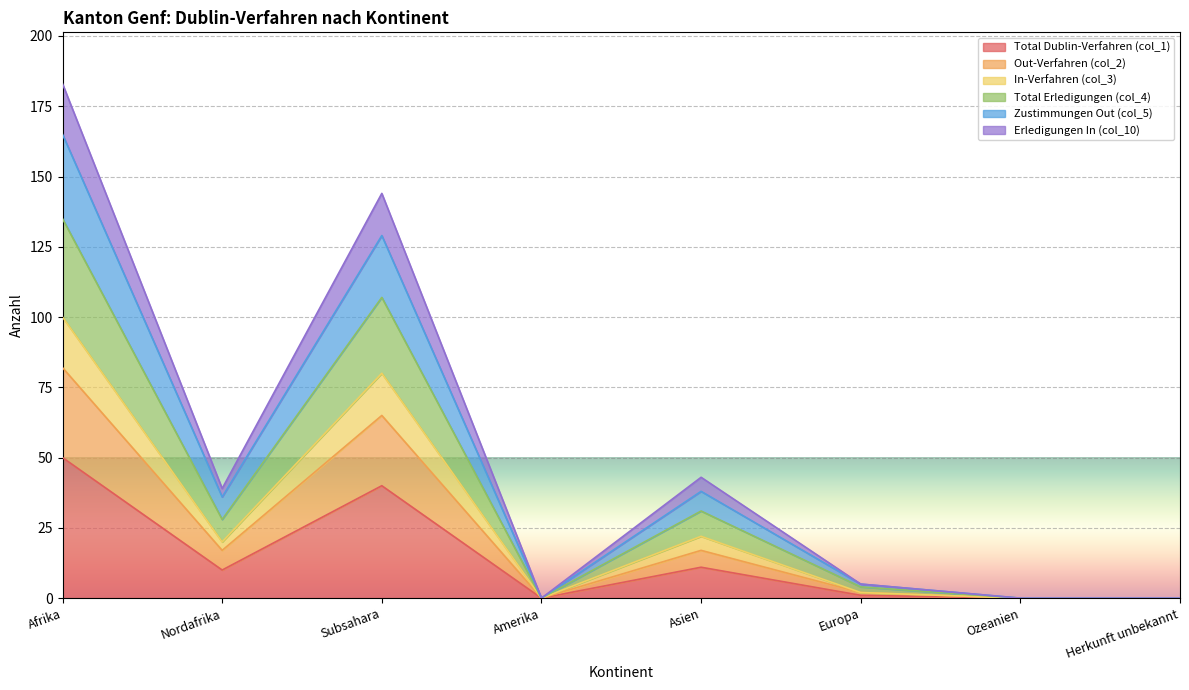

Which category has the lowest value in the Total Erledigungen (col_4) series?

Amerika